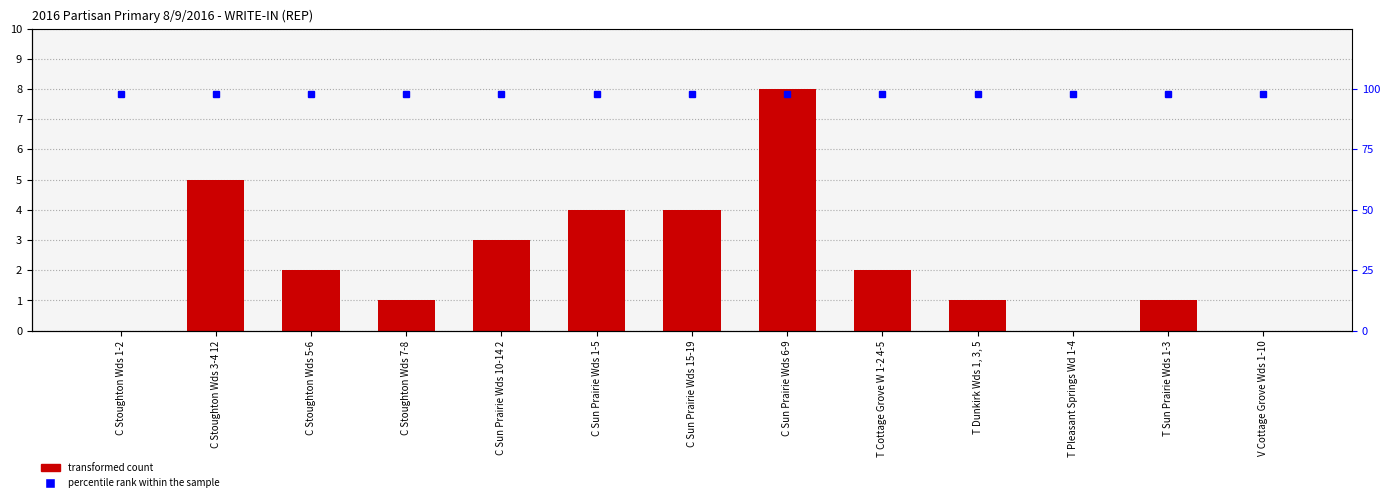

What is the change in value from T Cottage Grove W 1-2 4-5 to T Sun Prairie Wds 1-3?

-1